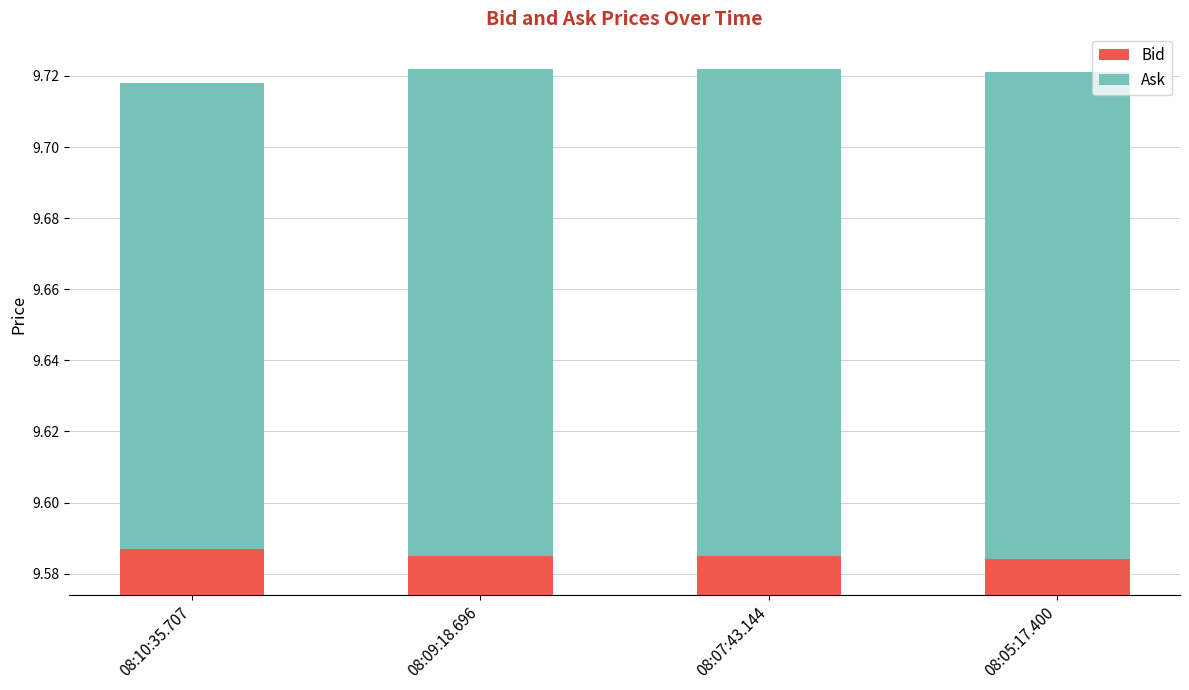

The Ask series shows 0.1 at 08:09:18.696. True or false?

True